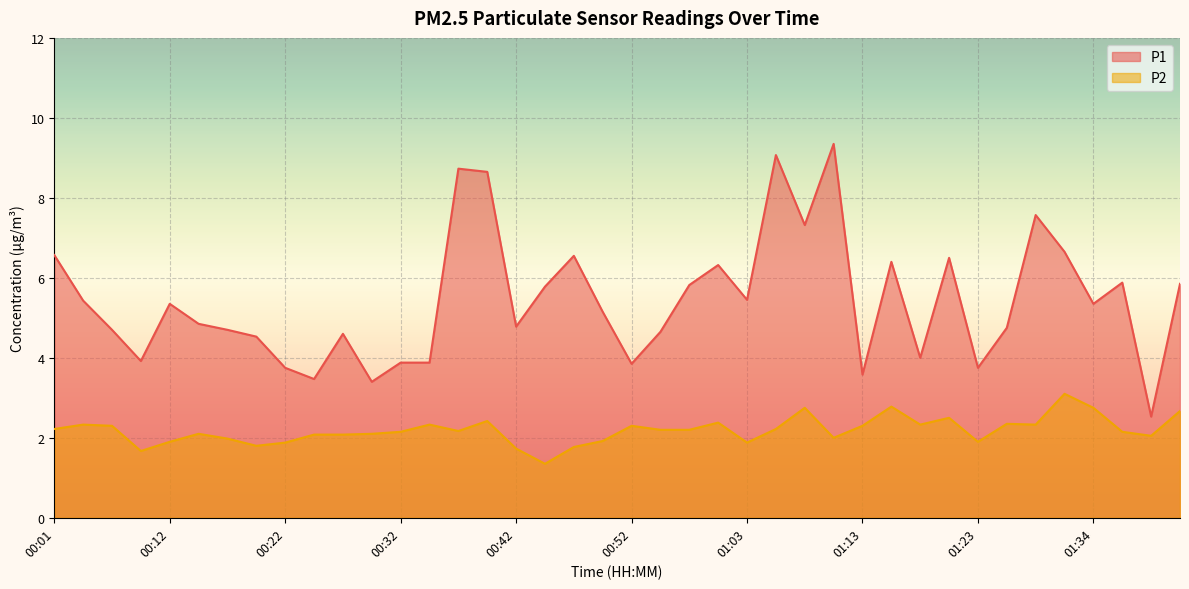

At which category does P2 reach its first local valley?

00:09